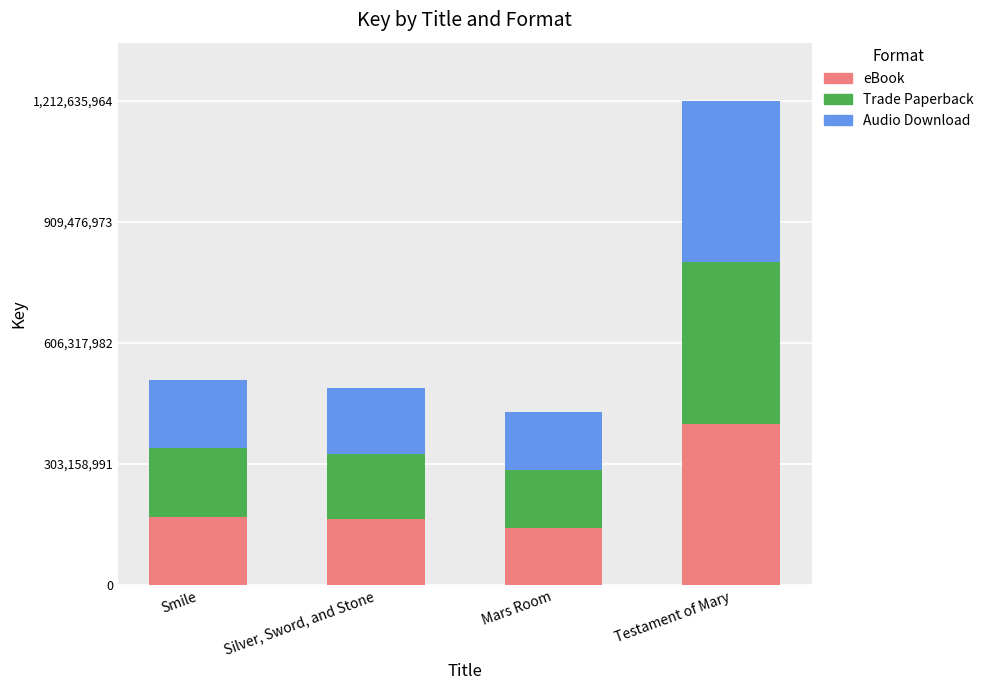

What is the highest value of the eBook series?

404211988